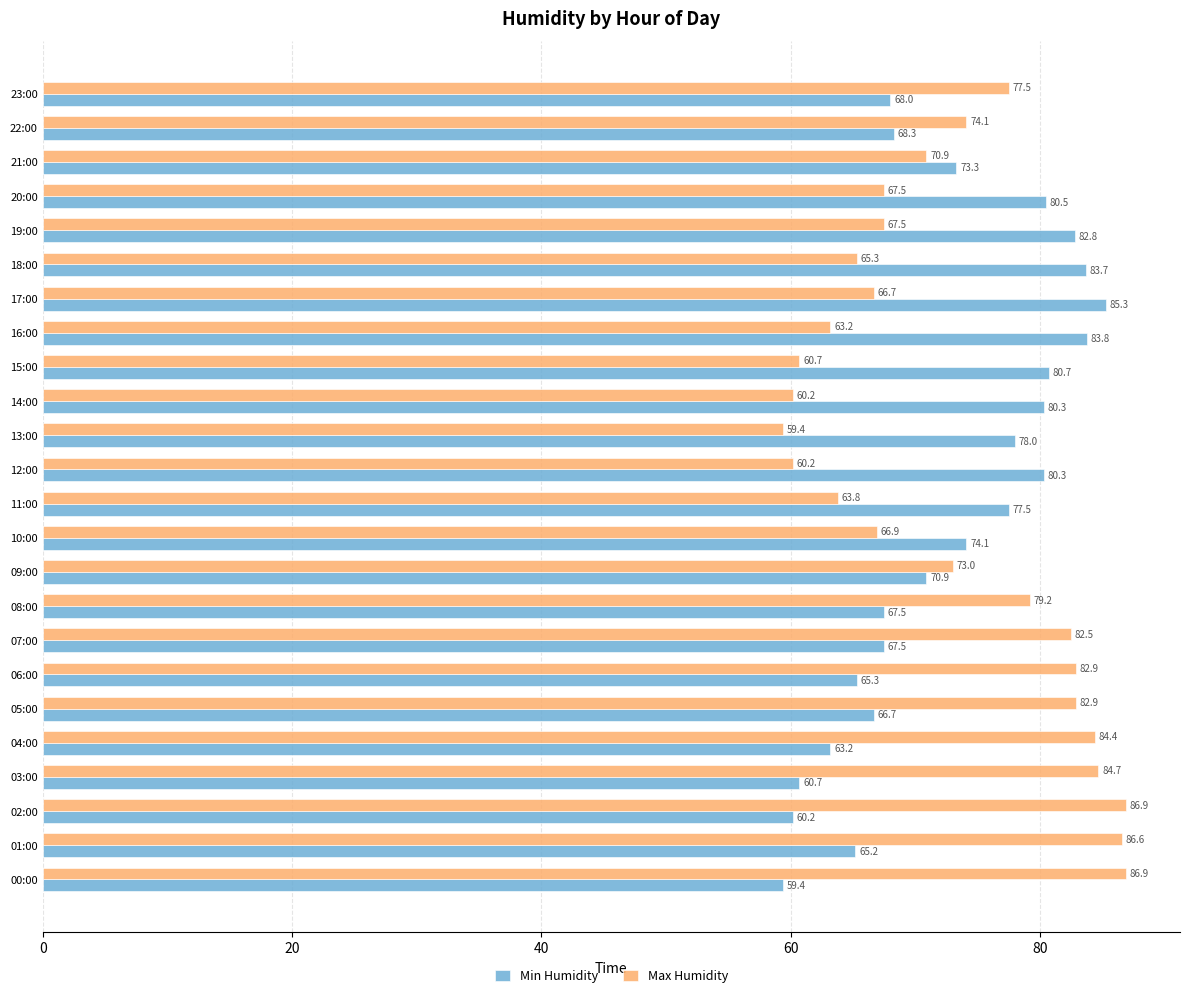

Which category has the highest value in the Min Humidity series?

17:00